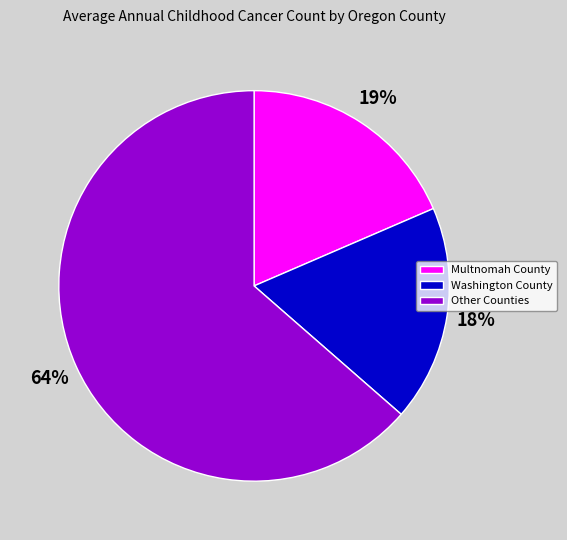

Rank the categories by value from highest to lowest.

Other Counties, Multnomah County, Washington County